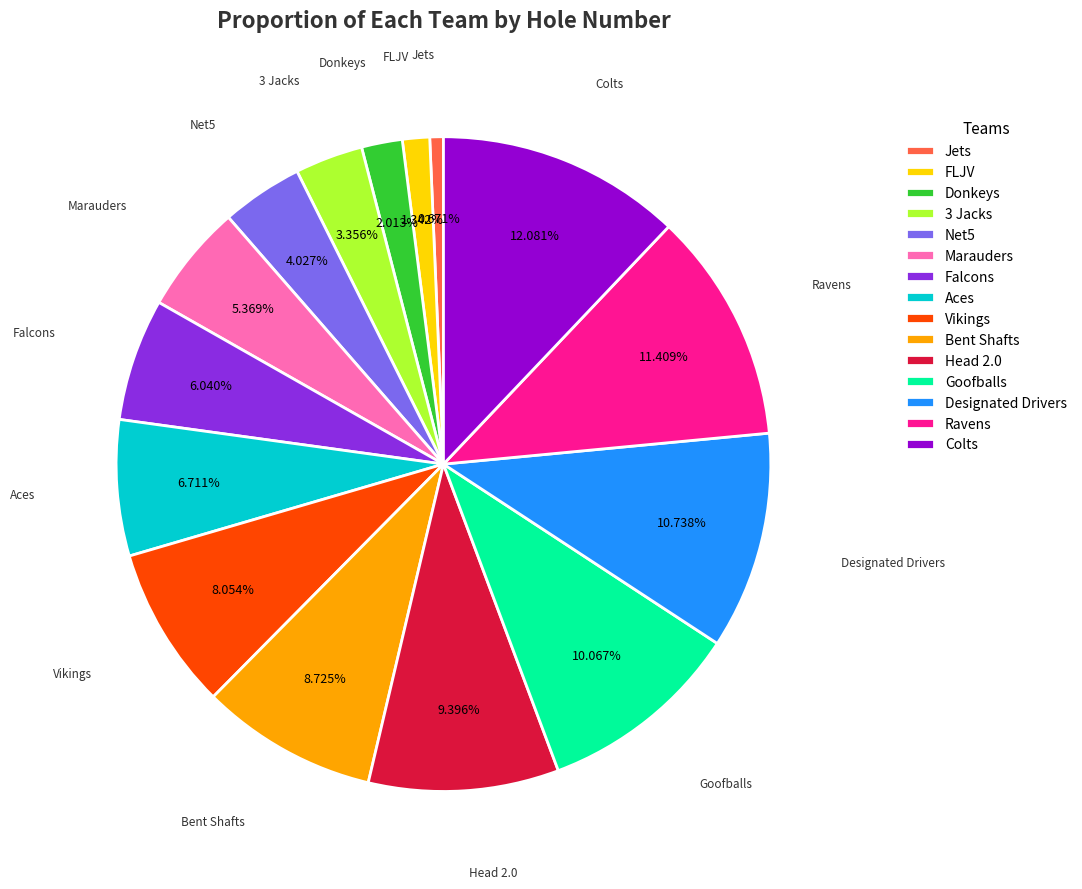

Does any single category account for the majority?

No